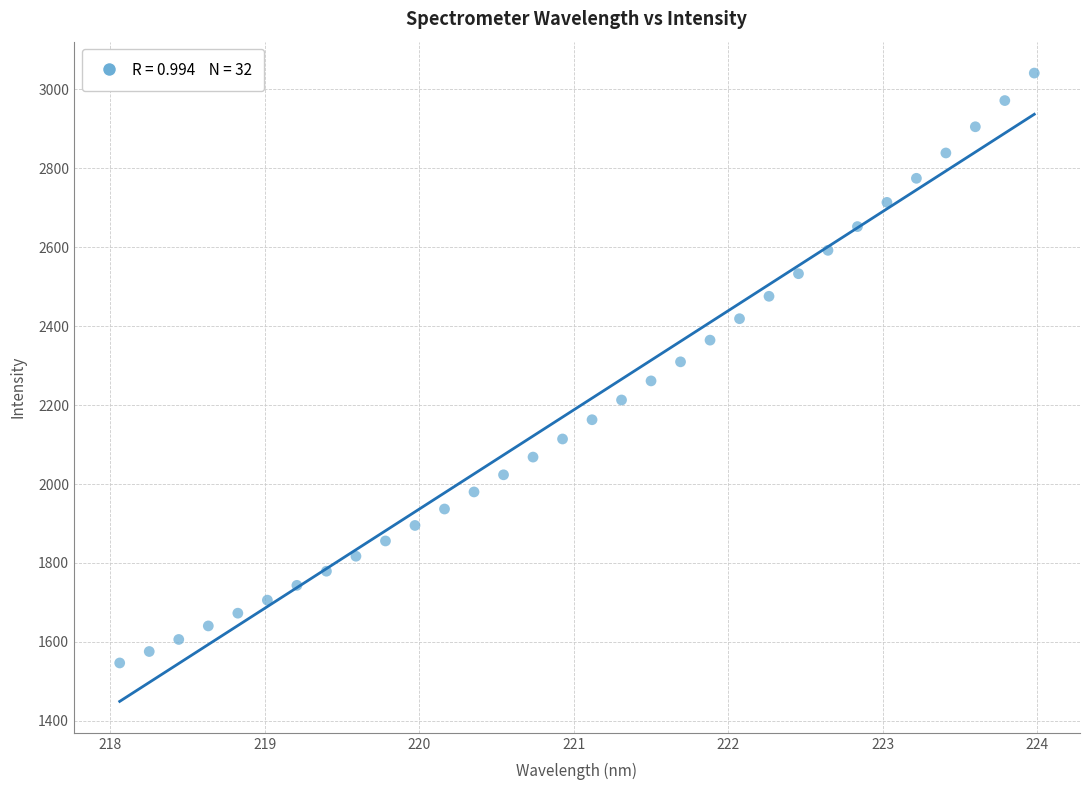

What is the range of Y values (max minus min)?

1494.7